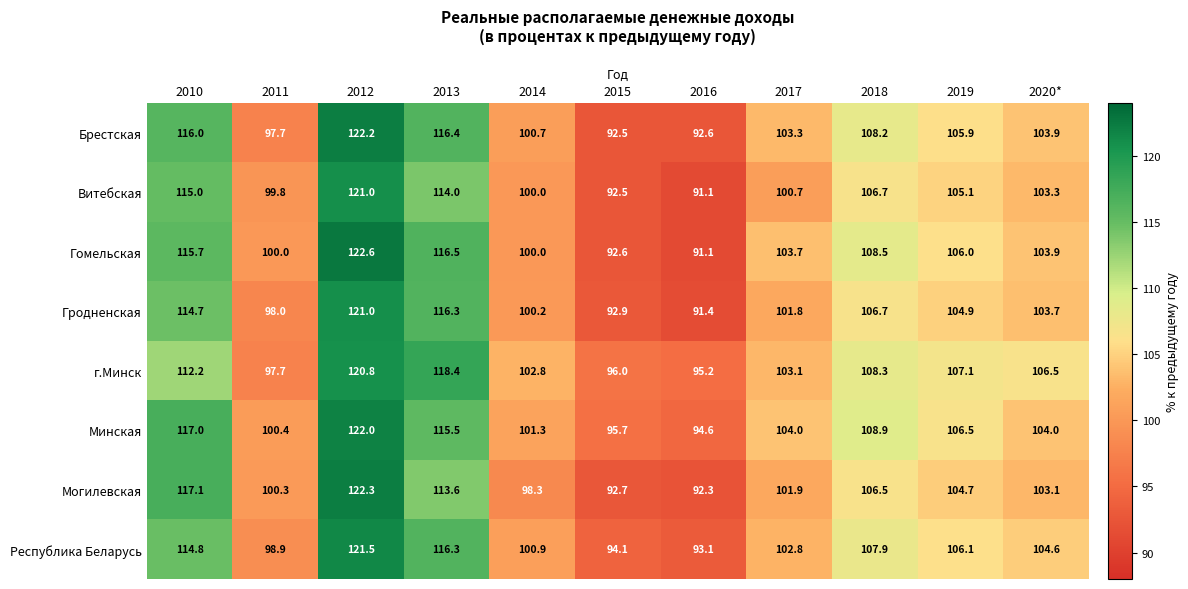

The Республика Беларусь series shows 98.9 at 2011. True or false?

True